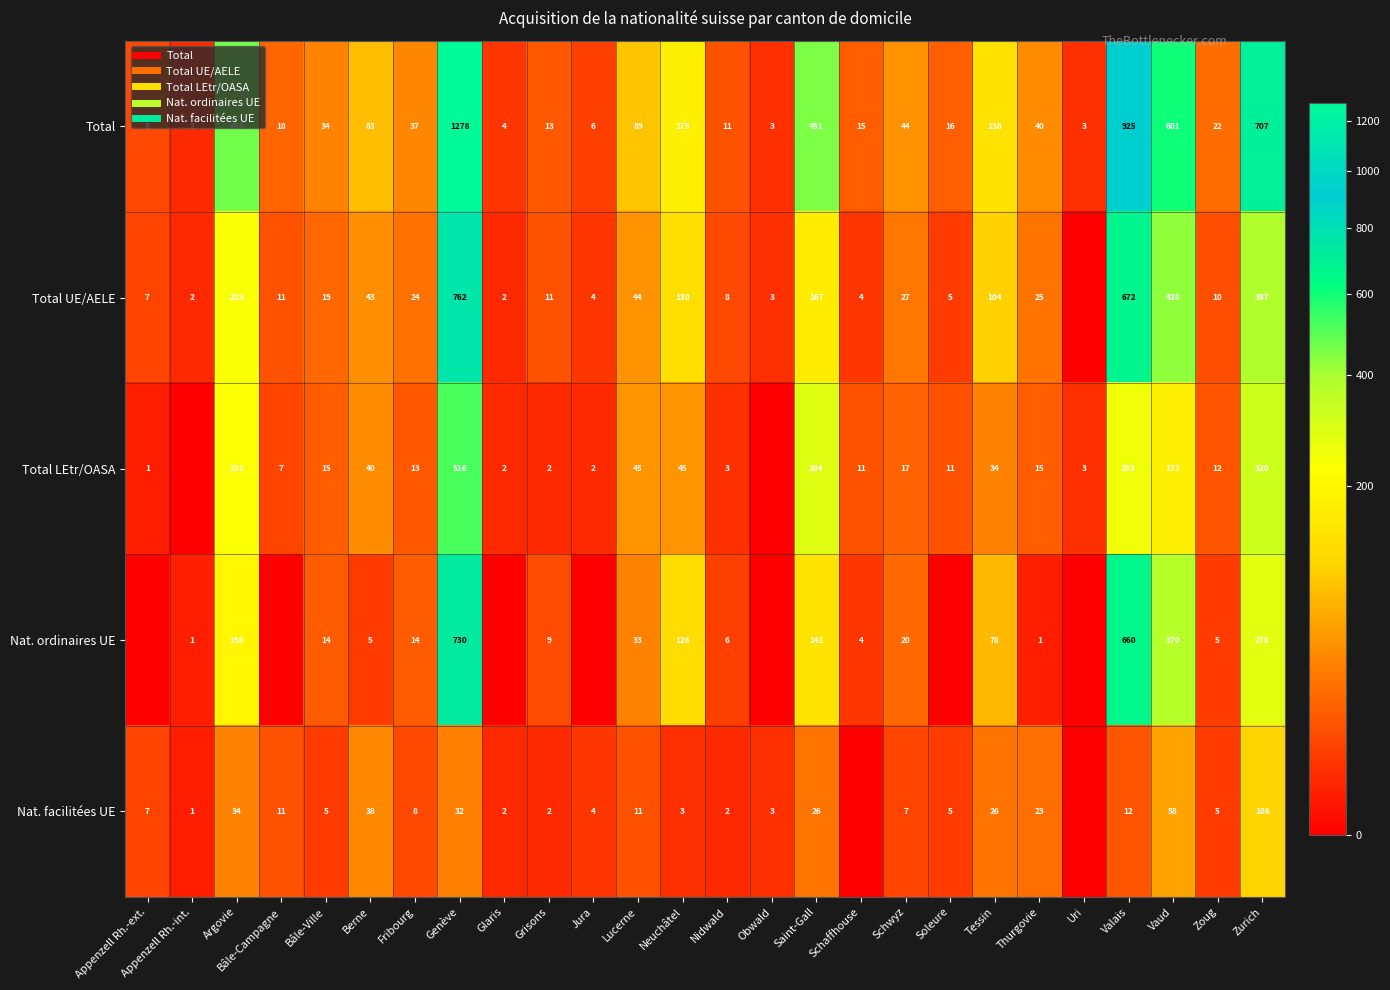

Is it true that Total UE/AELE equals 53 at Tessin?

False